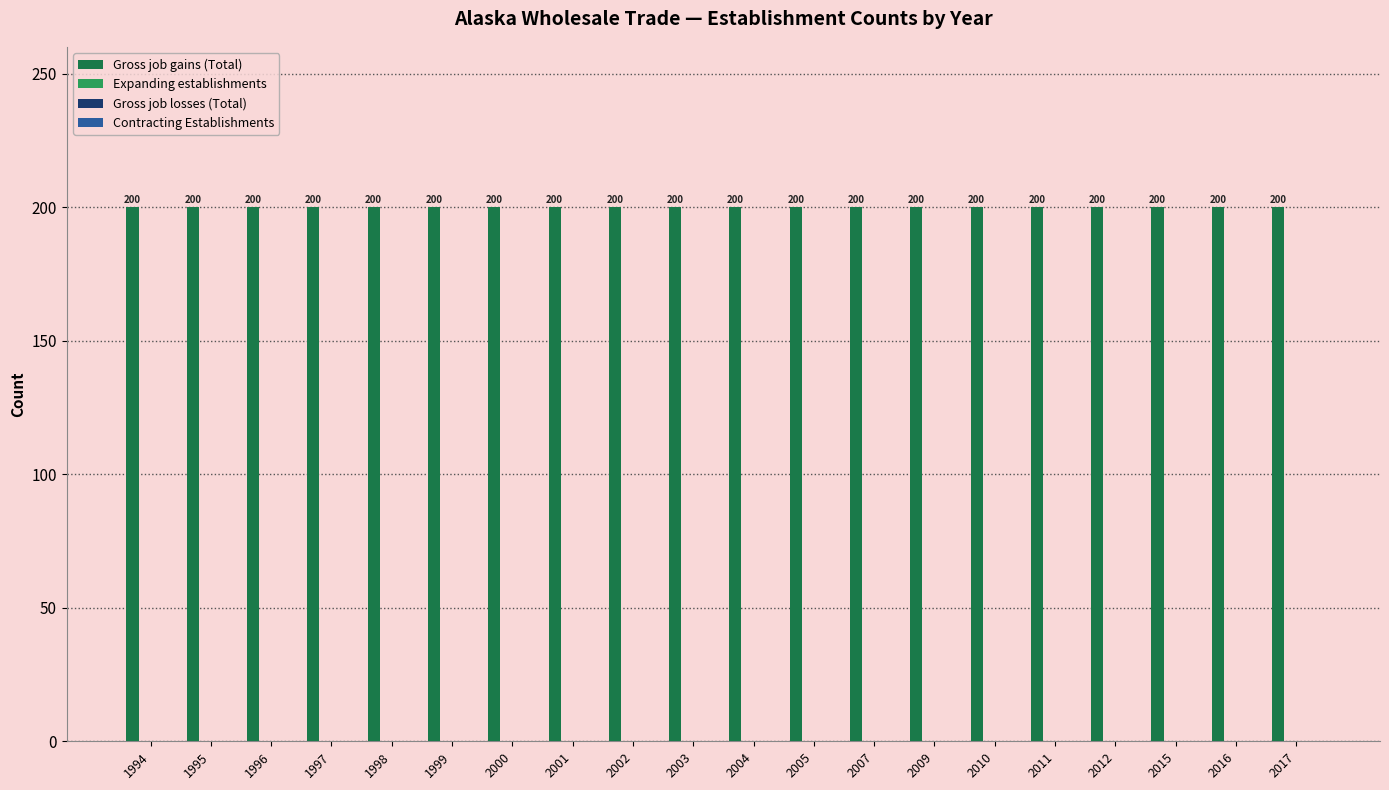

Is the value of Gross job gains (Total) at 2011 greater than the value of Contracting Establishments at 2002?

Yes